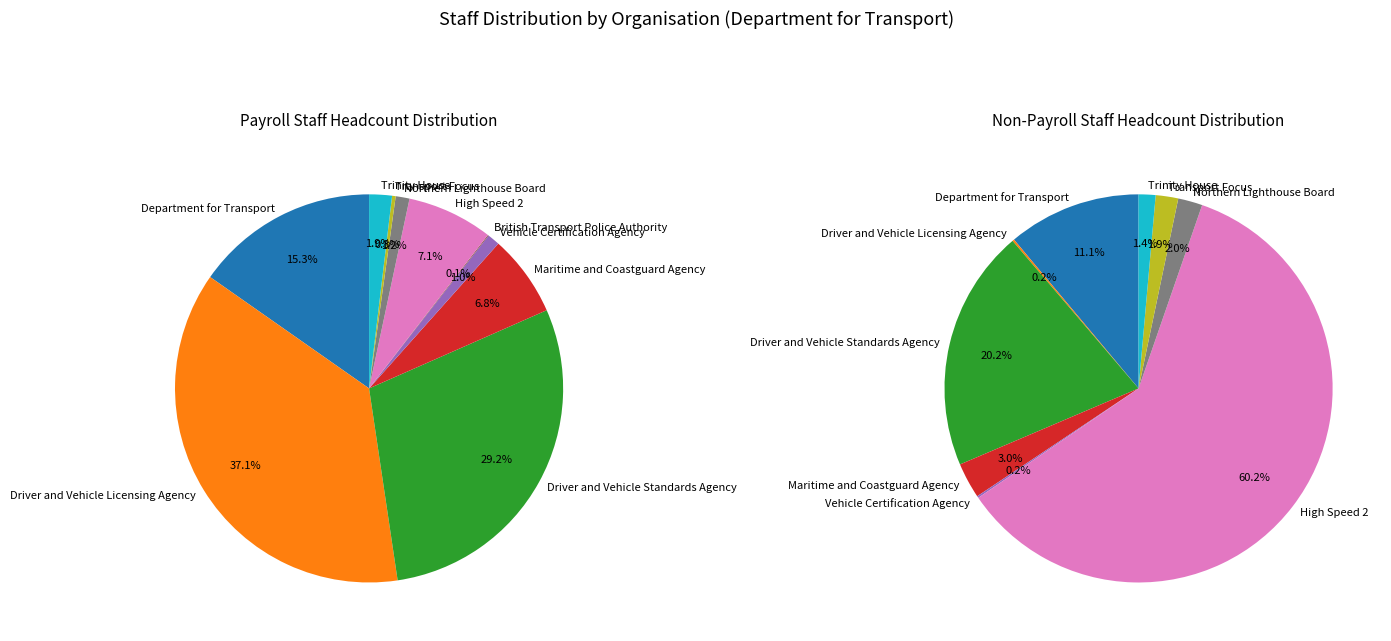

What is the ratio of the value at Department for Transport to the value at Driver and Vehicle Standards Agency?

0.5